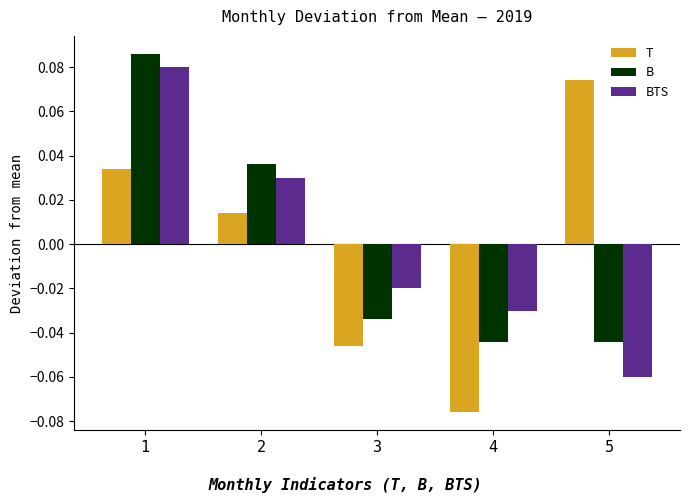

Where does the B series first go above 0?

1